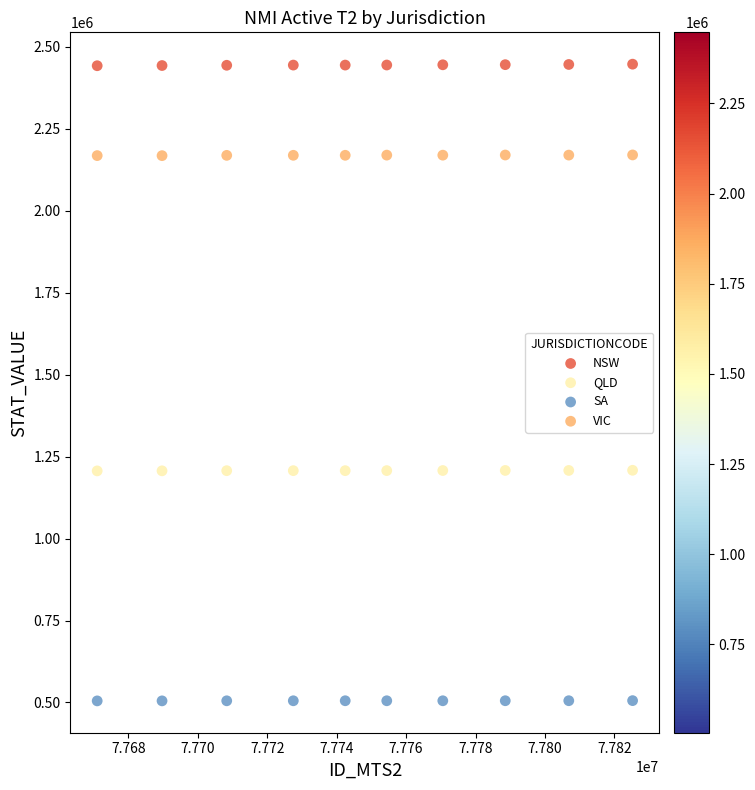

Which series reaches the maximum Y coordinate?

NSW